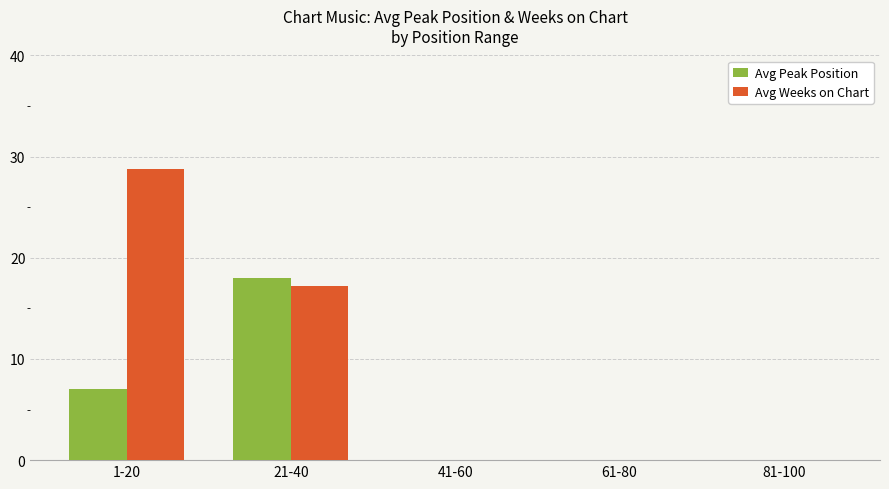

Is it true that Avg Peak Position equals -6.8 at 61-80?

False